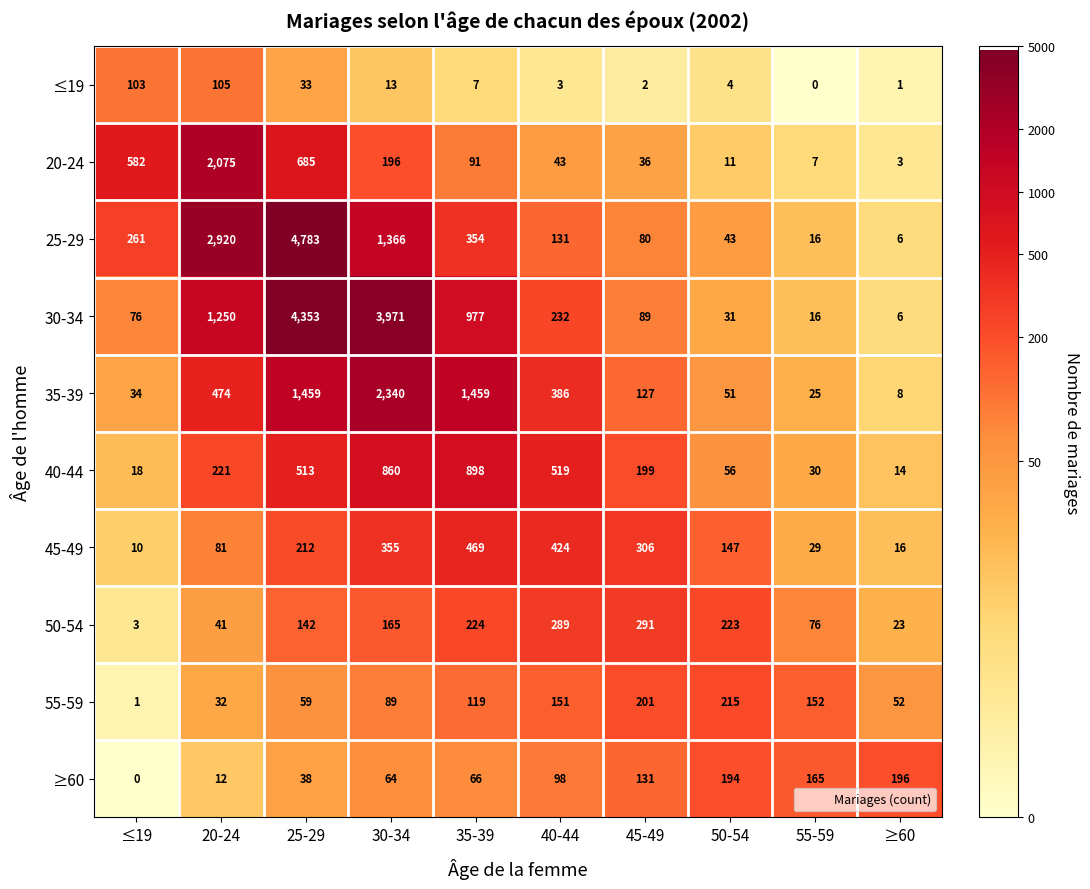

What is the average value of the ≤19 series?

27